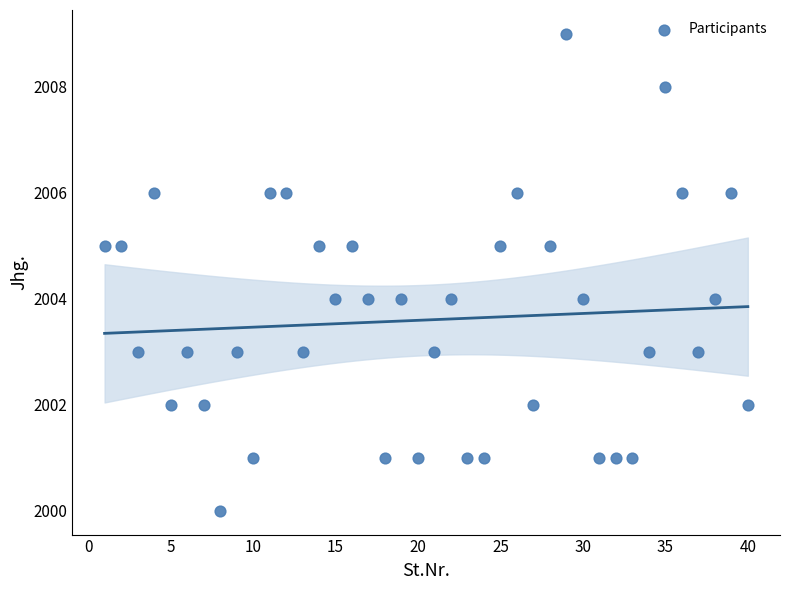

What is the range of X values (max minus min)?

39